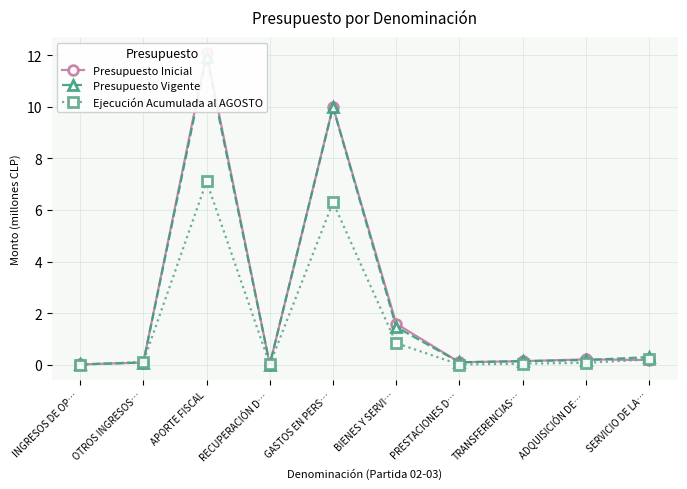

What is the label of the 5th point from the right?

BIENES Y SERVI…